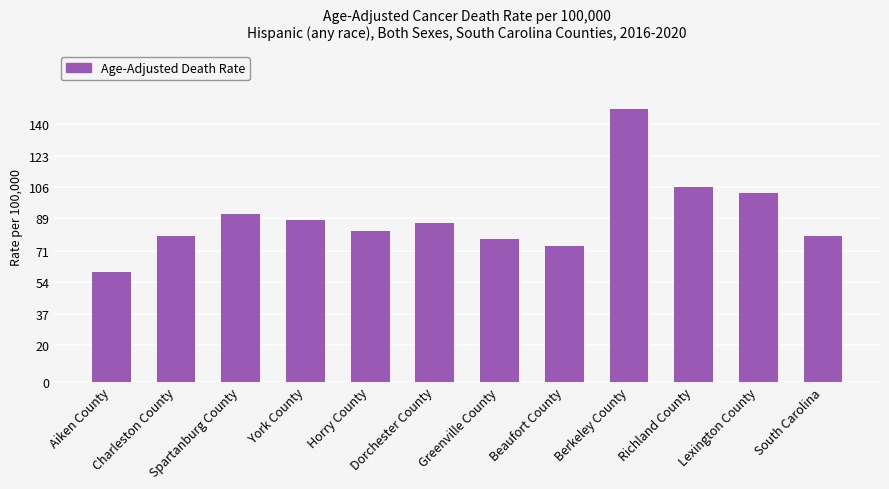

How many series are shown in this chart?

1